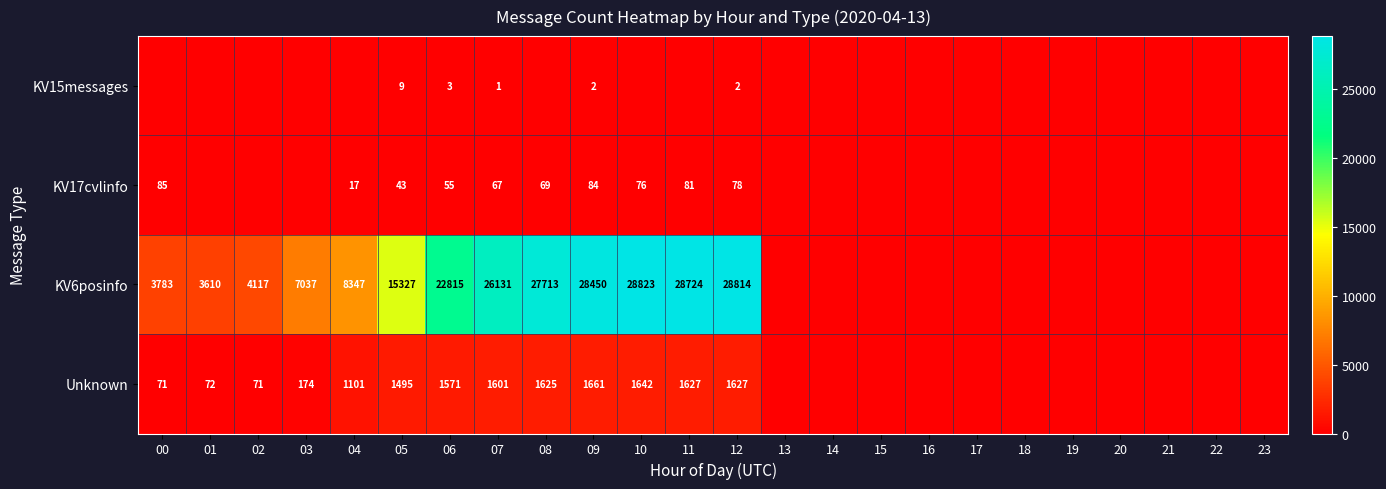

The KV6posinfo series shows 28450 at 09. True or false?

True